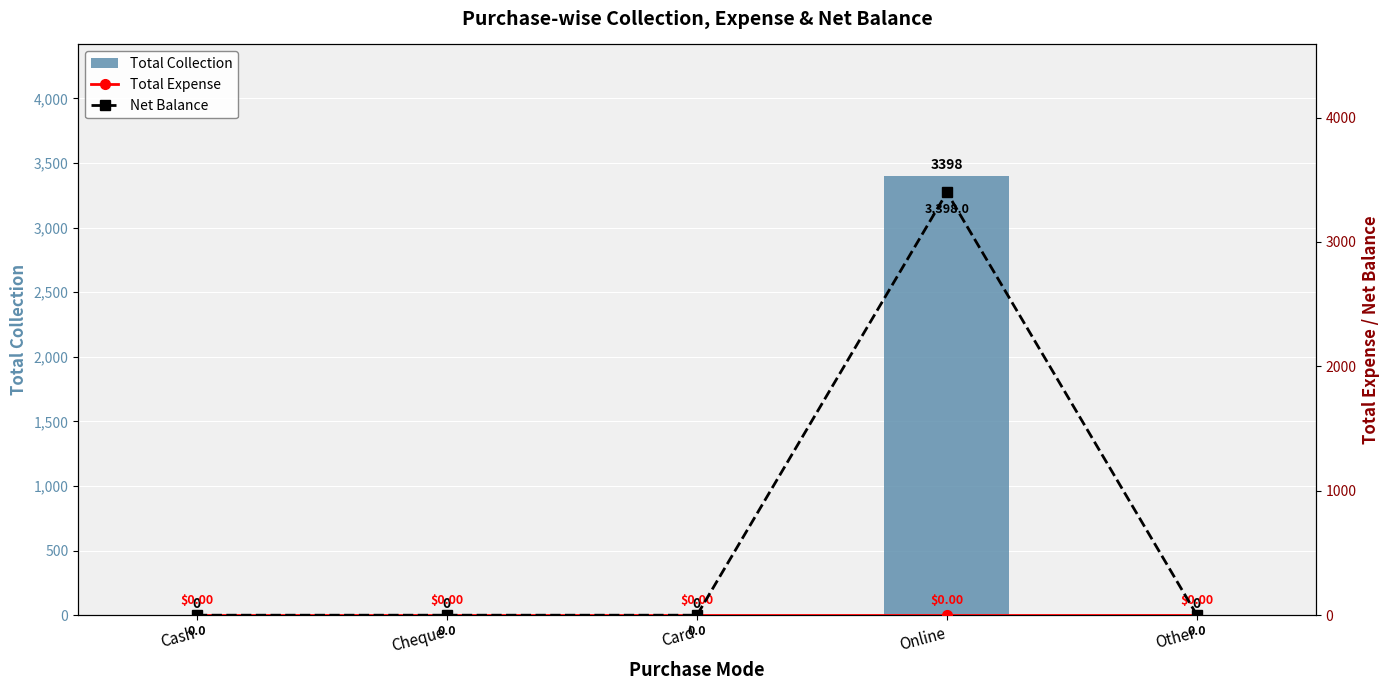

Which label corresponds to the smallest value in the chart?

Cash